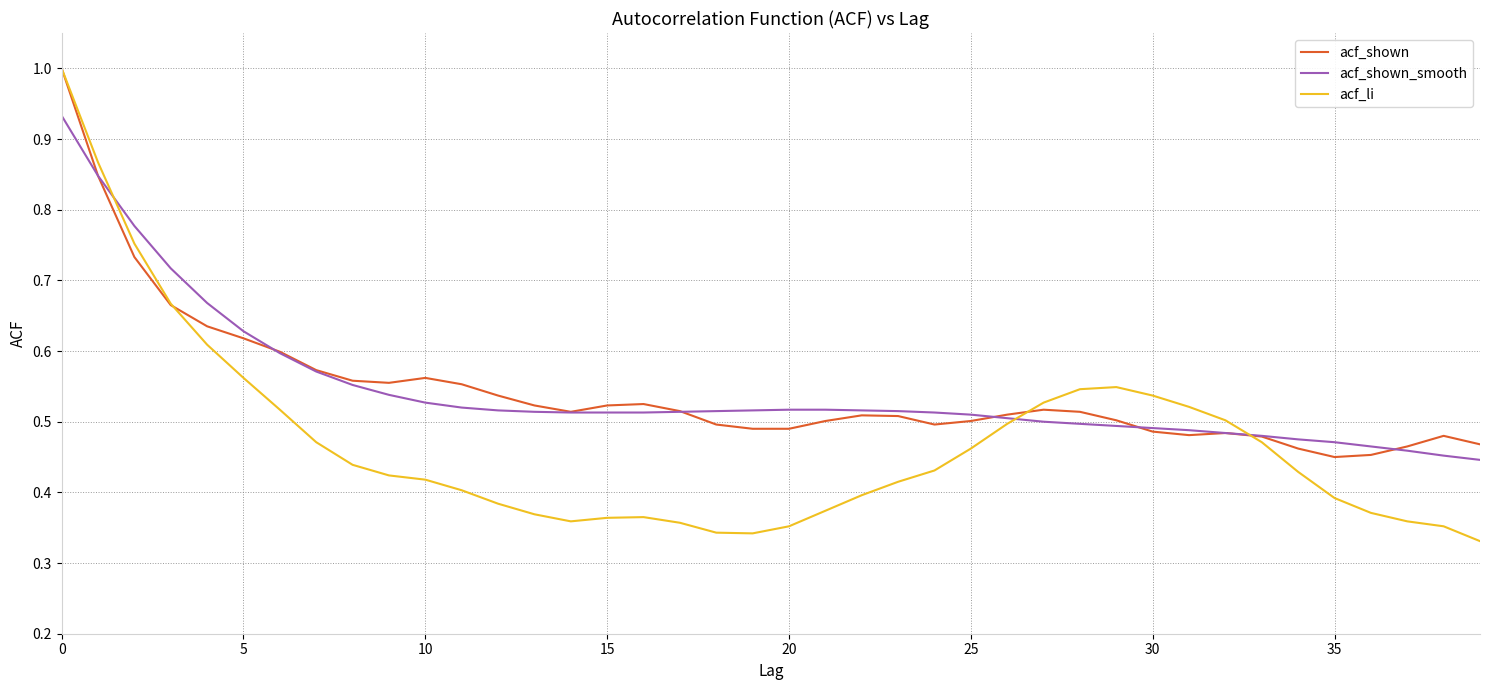

Which series has the largest range (max minus min)?

acf_li